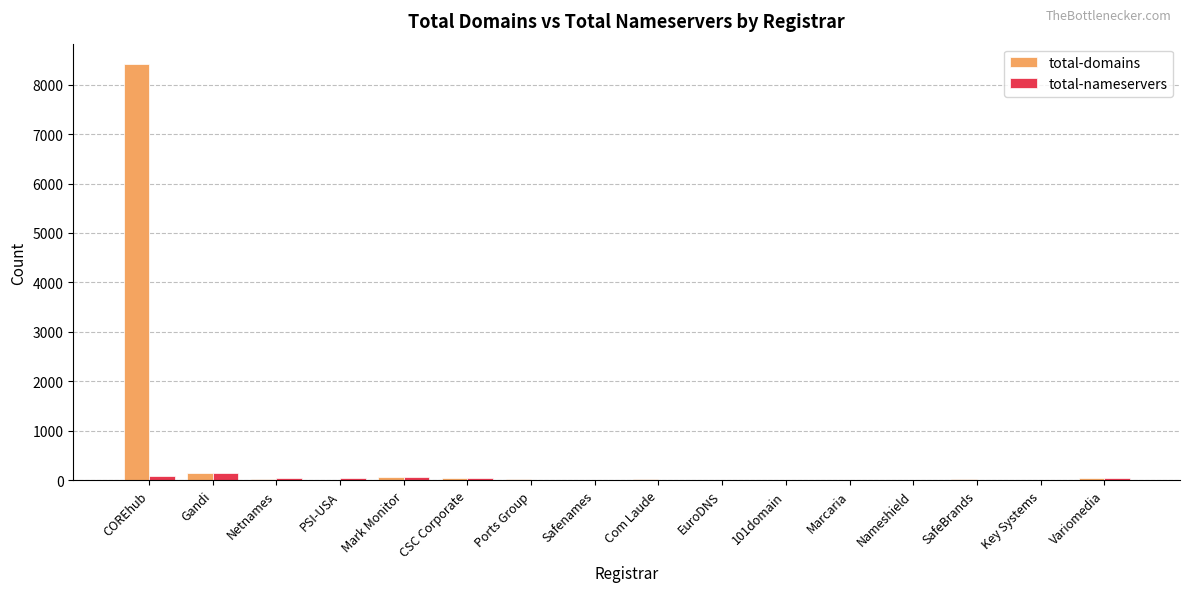

What are all the series names shown in the legend?

total-domains, total-nameservers